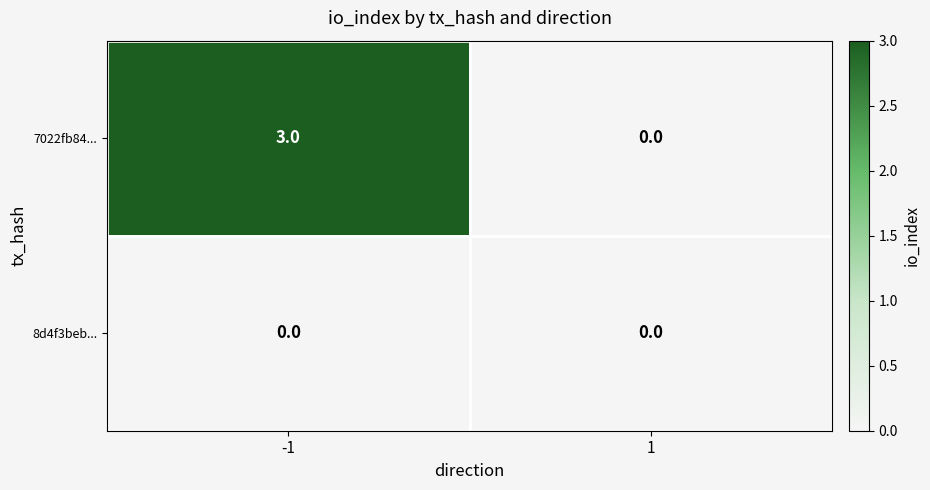

Which series changed the most between -1 and 1?

7022fb84...